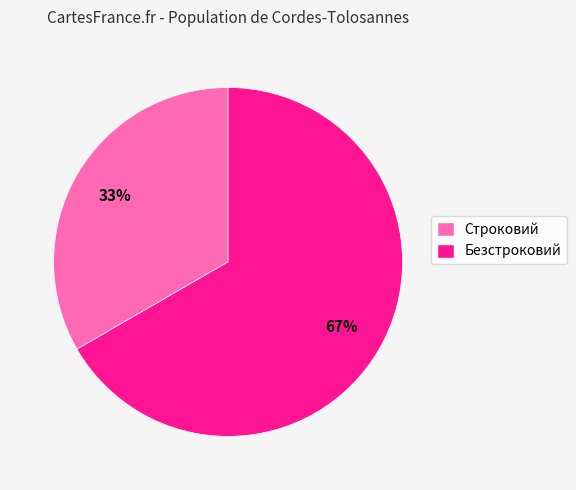

To the nearest percent, what is the combined percentage of Безстроковий and Строковий?

100%